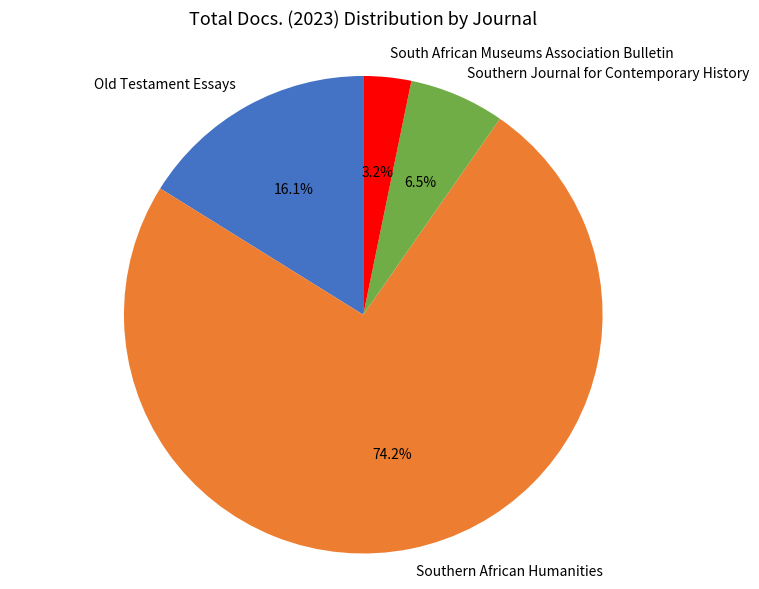

Which has a higher value, South African Museums Association Bulletin or Southern Journal for Contemporary History?

Southern Journal for Contemporary History